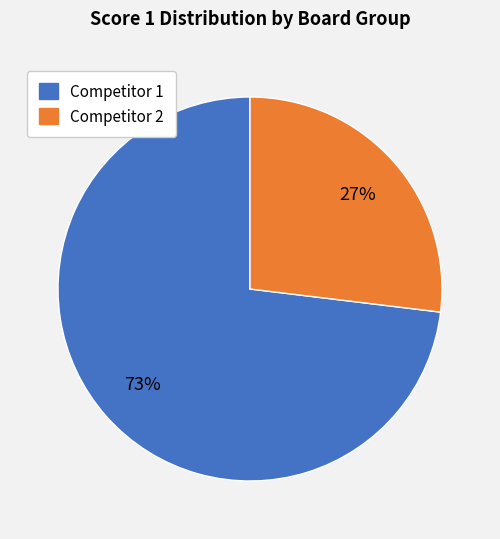

To the nearest percent, what is the difference between the largest and smallest slice percentages?

46%